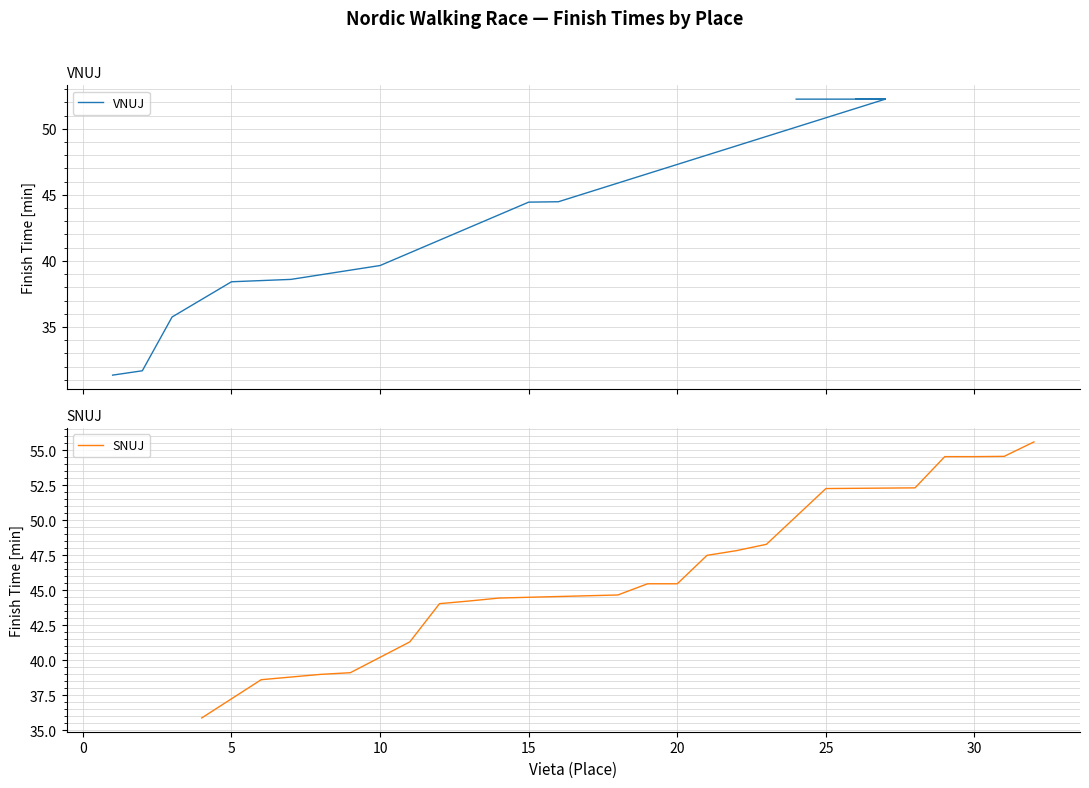

What are all the series names shown in the legend?

VNUJ, SNUJ